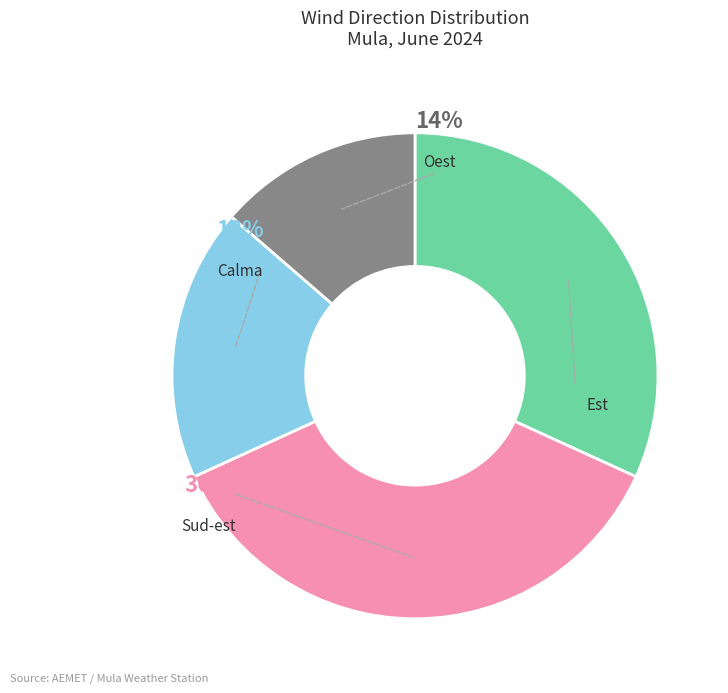

What is the smallest slice in the pie chart?

Oest